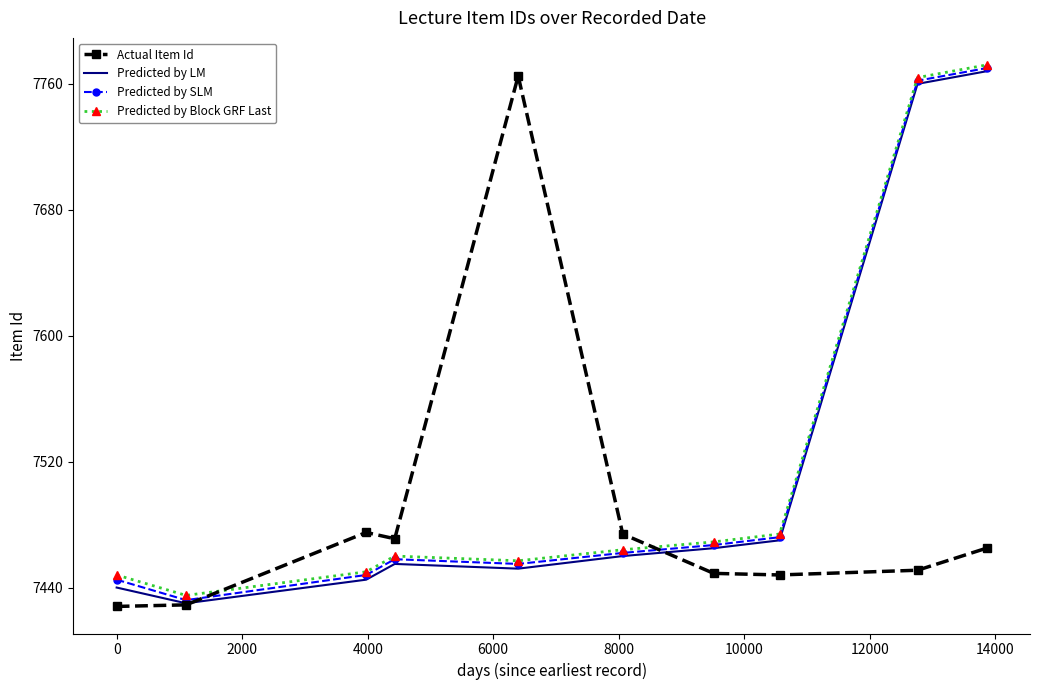

Count the number of categories in the chart.

10